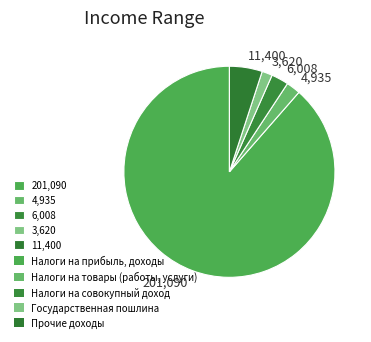

Combined, do 11,400 and 6,008 account for over 50%?

No